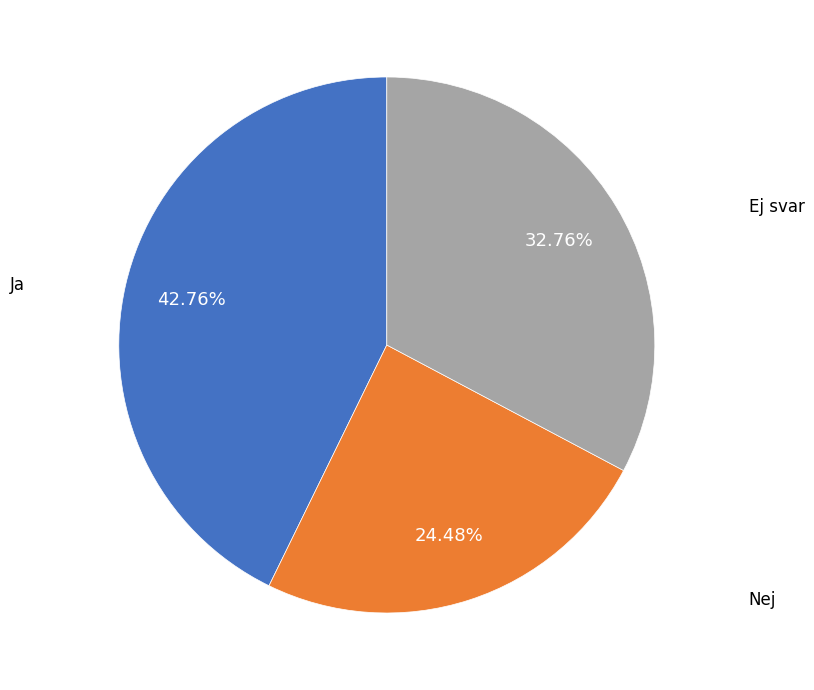

To the nearest percent, what is the difference between the largest and smallest slice percentages?

18%